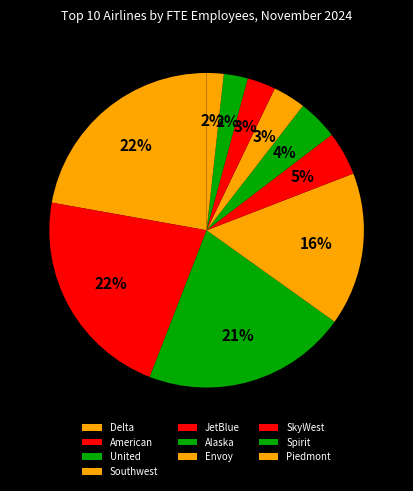

Is American the majority of the pie?

No